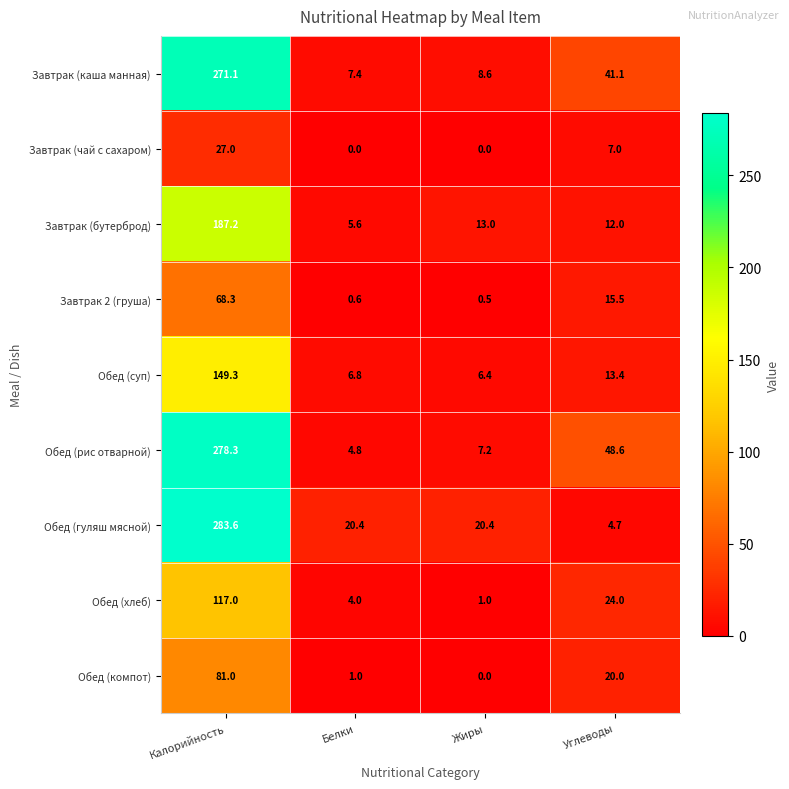

How many data points does each series have?

4